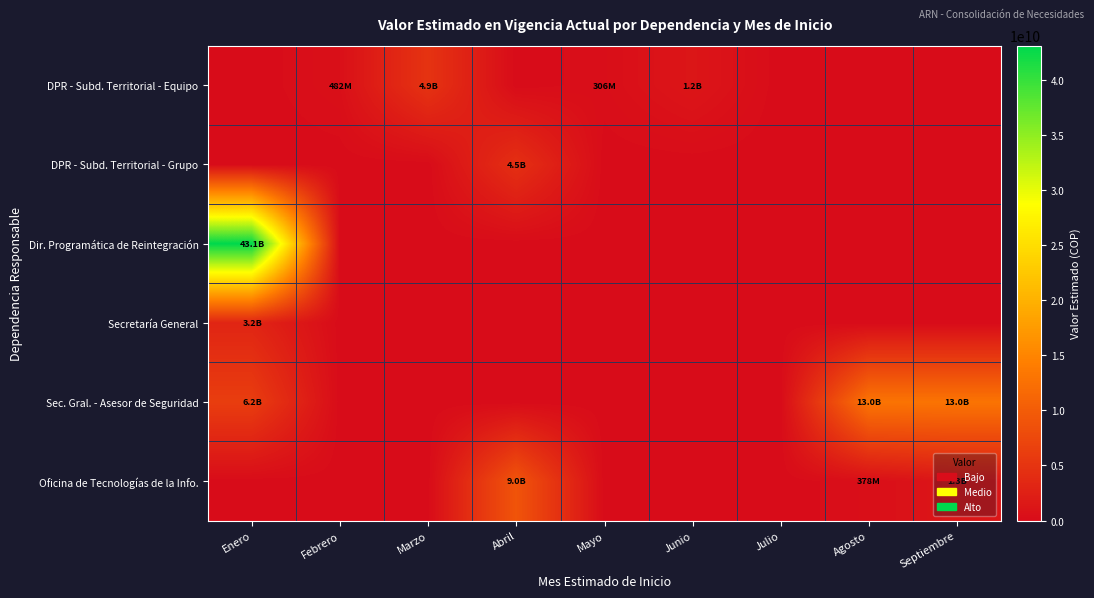

Reading left to right, list all the values displayed in this chart.

DPR - Subd. Territorial - Equipo: Enero=0.0	Febrero=482131298.9	Marzo=4901250000.0	Abril=0.0	Mayo=306074960.0	Junio=1250000000.0	Julio=0.0	Agosto=0.0	Septiembre=0.0
DPR - Subd. Territorial - Grupo: Enero=0.0	Febrero=0.0	Marzo=0.0	Abril=4452567490.0	Mayo=0.0	Junio=0.0	Julio=0.0	Agosto=0.0	Septiembre=0.0
Dir. Programática de Reintegración: Enero=43102462611.0	Febrero=0.0	Marzo=0.0	Abril=0.0	Mayo=0.0	Junio=0.0	Julio=0.0	Agosto=0.0	Septiembre=0.0
Secretaría General: Enero=3152211545.0	Febrero=0.0	Marzo=0.0	Abril=0.0	Mayo=0.0	Junio=0.0	Julio=0.0	Agosto=0.0	Septiembre=0.0
Sec. Gral. - Asesor de Seguridad: Enero=6172217489.0	Febrero=0.0	Marzo=0.0	Abril=0.0	Mayo=0.0	Junio=0.0	Julio=0.0	Agosto=13006235925.0	Septiembre=13006235925.0
Oficina de Tecnologías de la Info.: Enero=0.0	Febrero=0.0	Marzo=0.0	Abril=9005649595.0	Mayo=0.0	Junio=0.0	Julio=0.0	Agosto=377878572.0	Septiembre=1333634610.0